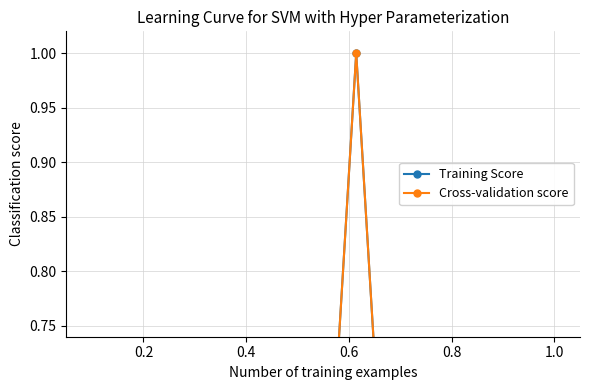

What are all the series names shown in the legend?

Training Score, Cross-validation score